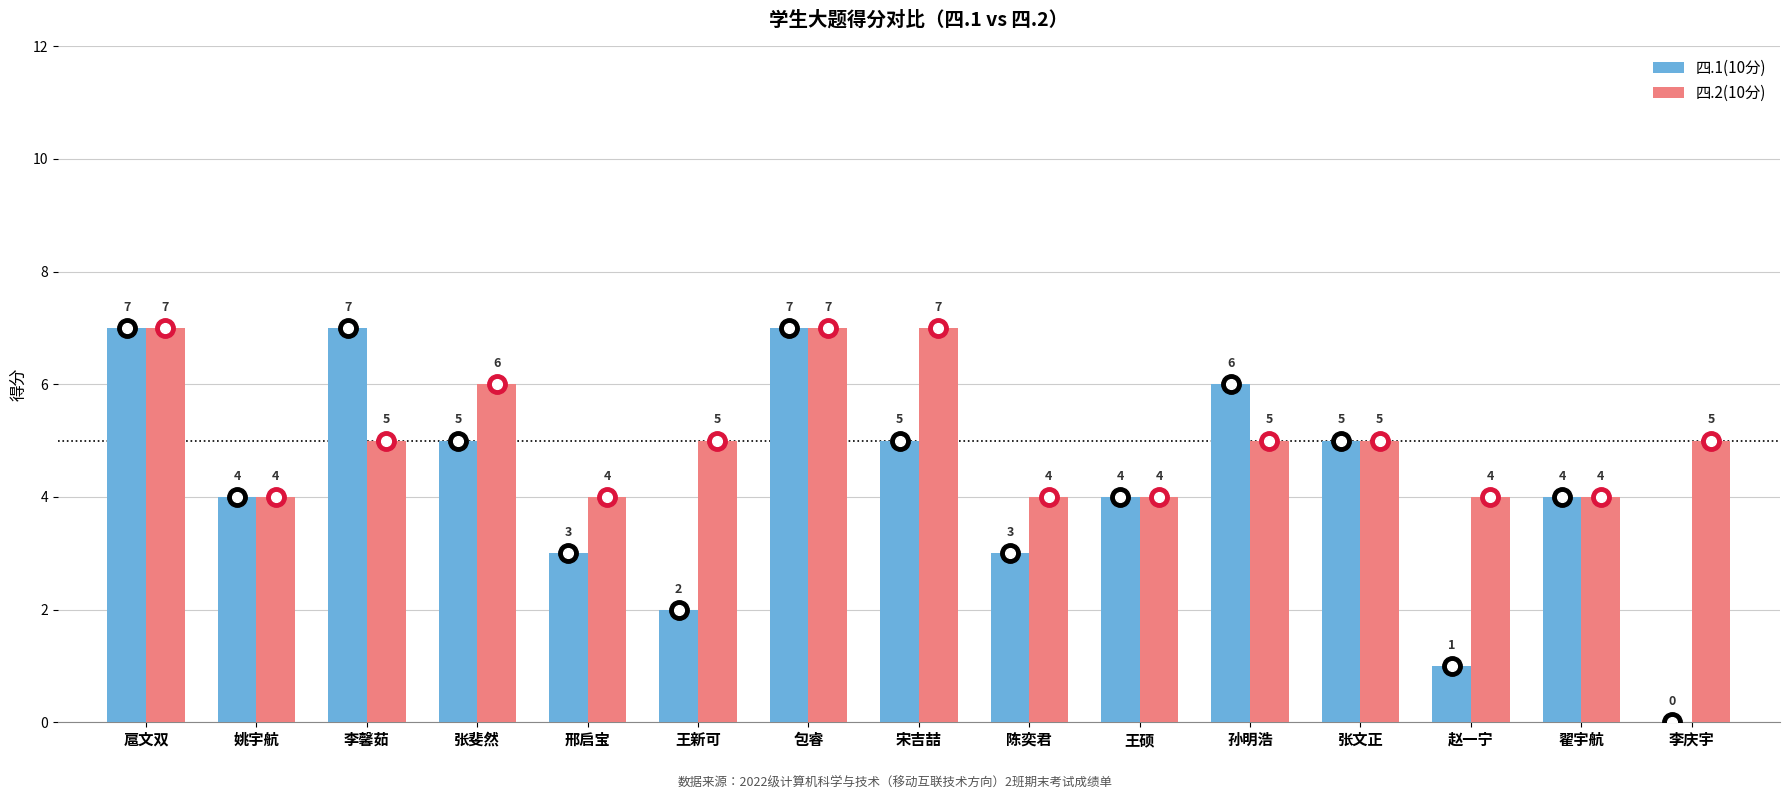

Does the chart contain stacked bars?

No